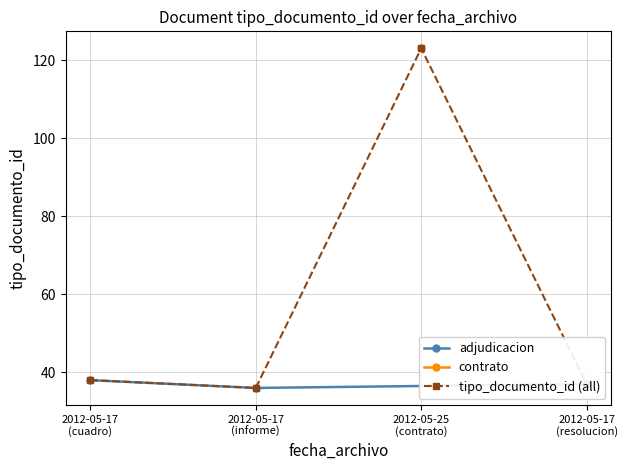

In tipo_documento_id (all), how many points are higher than both neighbors (excluding endpoints)?

1